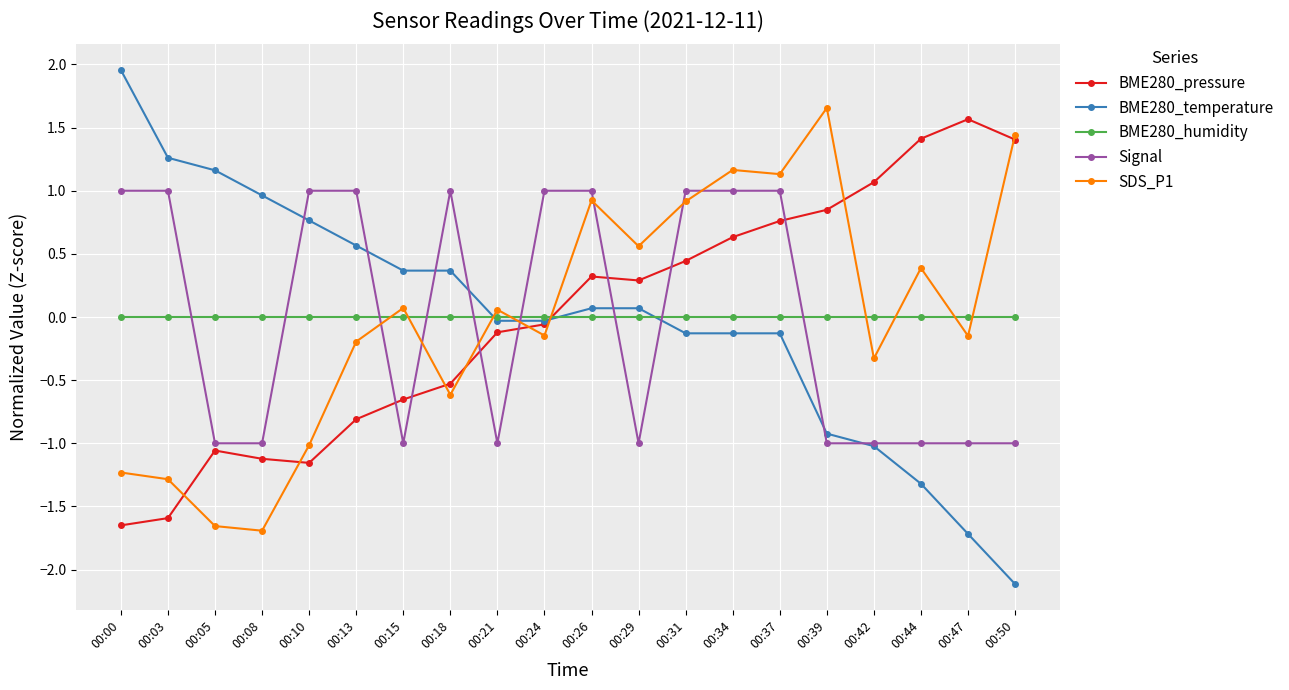

Is the value of BME280_humidity at 00:47 greater than the value of BME280_temperature at 00:42?

Yes